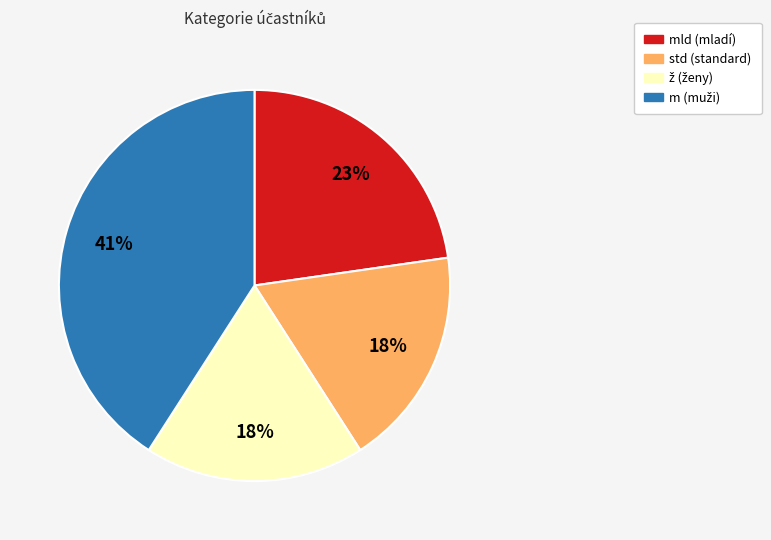

Is there a majority slice in this chart?

No